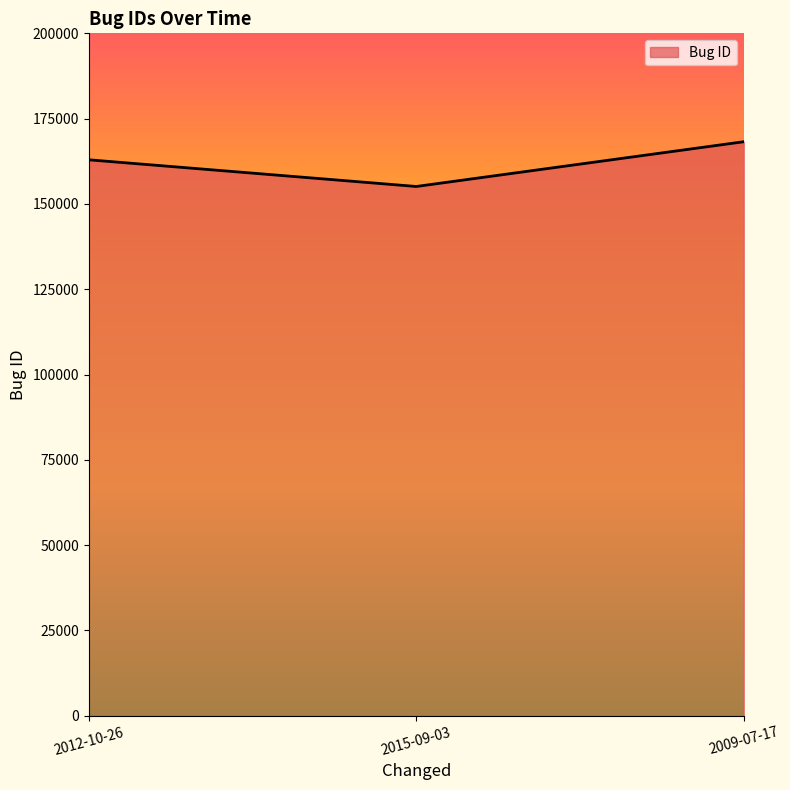

The value at 2012-10-26 is 68668. True or false?

False